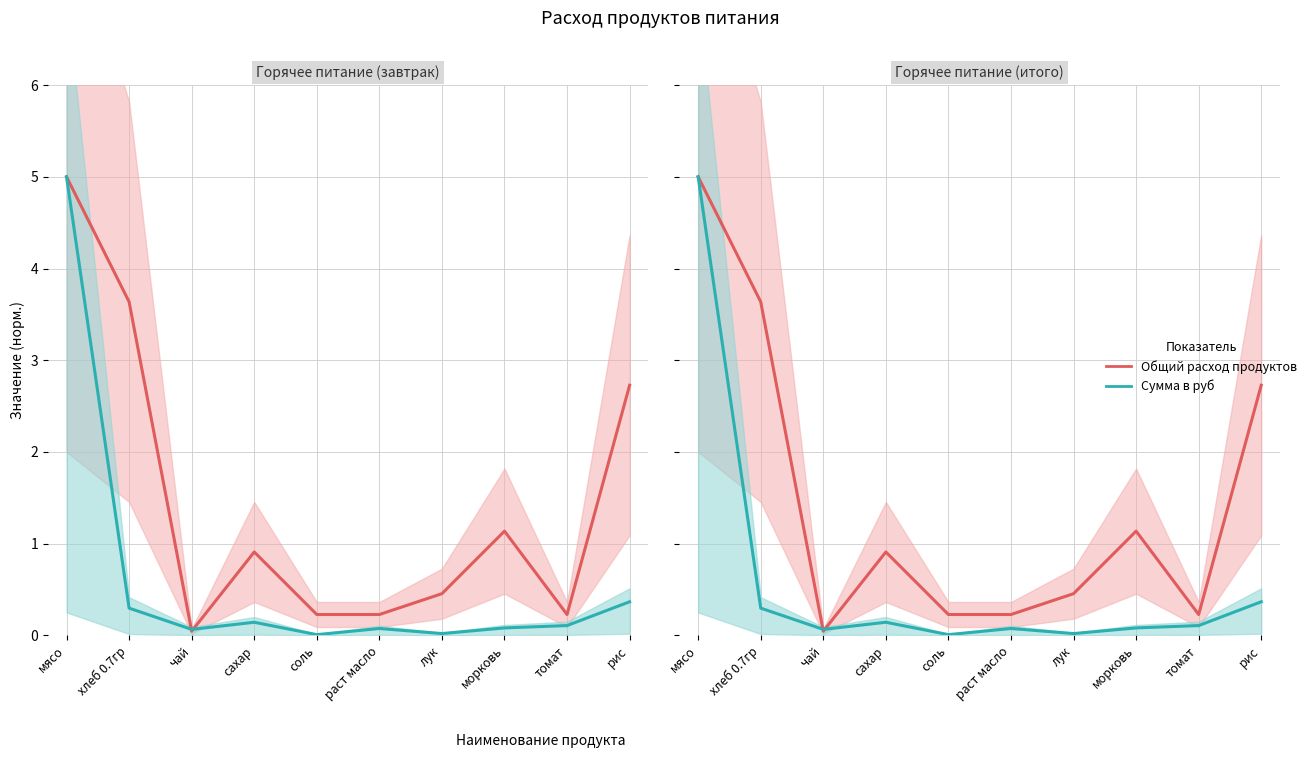

True or false: Общий расход продуктов and Сумма в руб intersect in this chart.

True